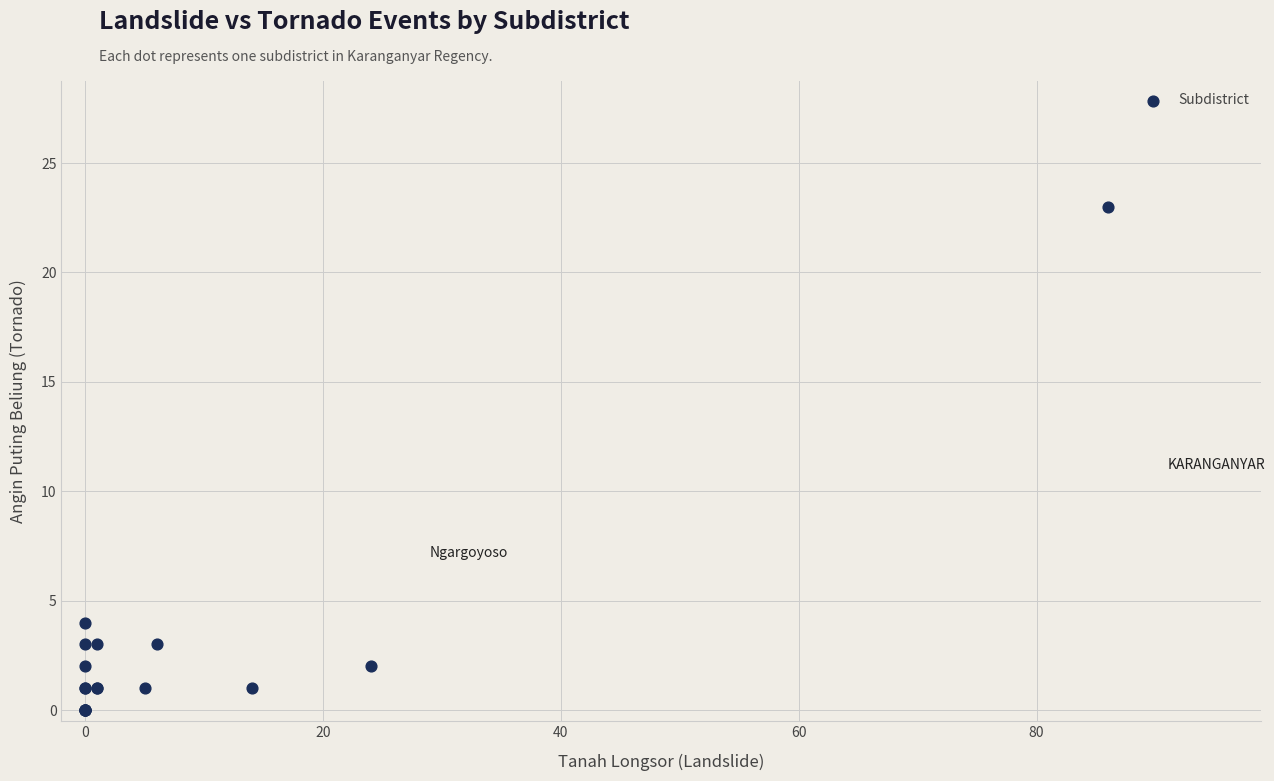

What Y value in the scatter plot is closest to 11?

4